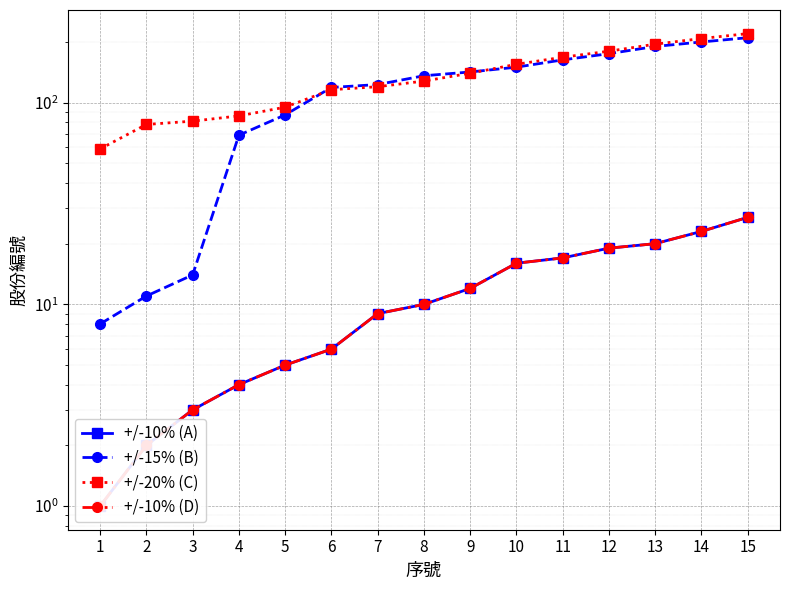

The +/-20% (C) series shows 208 at 14. True or false?

True